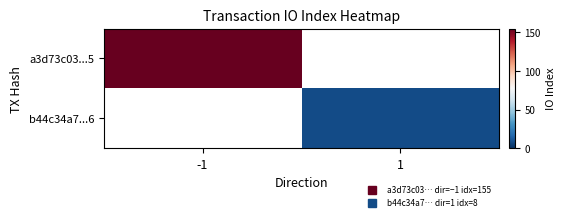

Which series has the widest spread of values?

a3d73c03...5